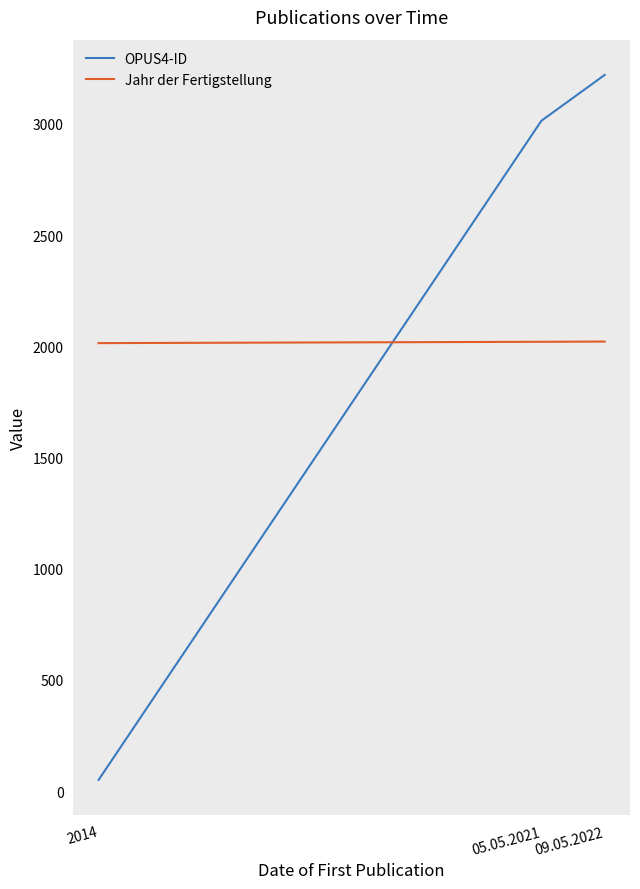

Count the number of data series in this chart.

2